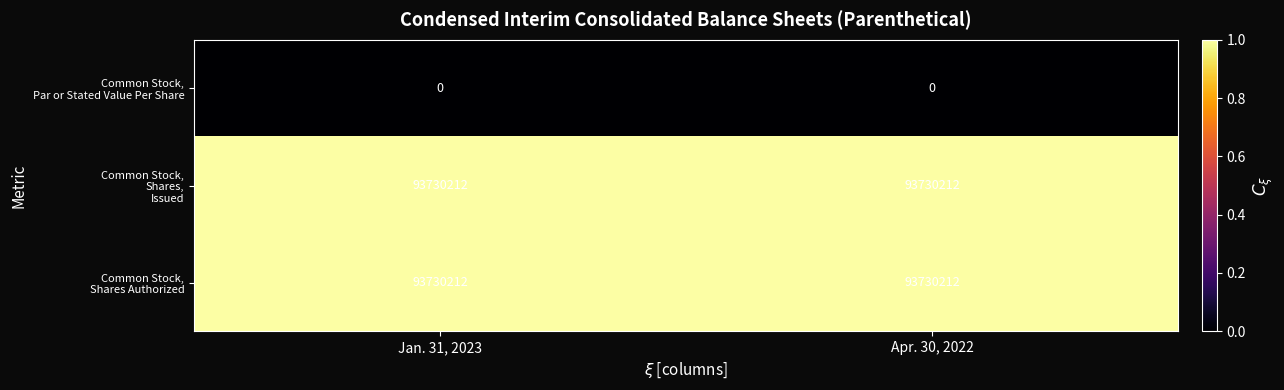

At how many categories does at least one series exceed 0?

2